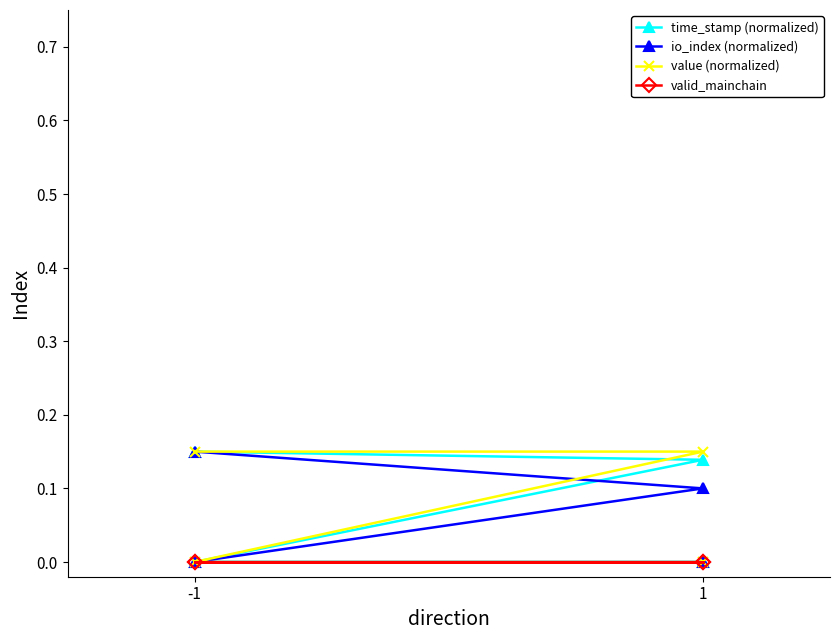

At which category is the sum across all series the highest?

-1